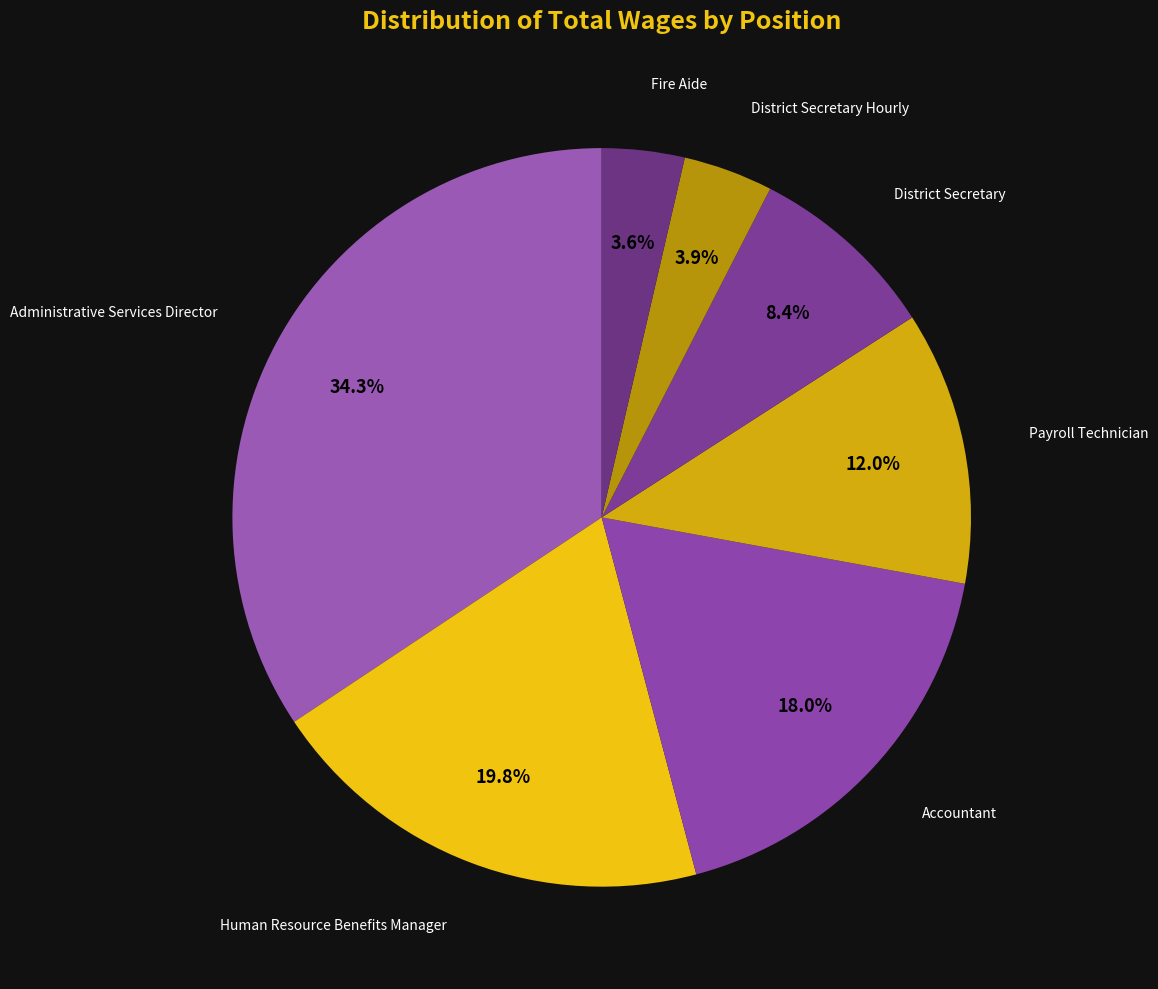

Which category has the biggest portion of the pie?

Administrative Services Director